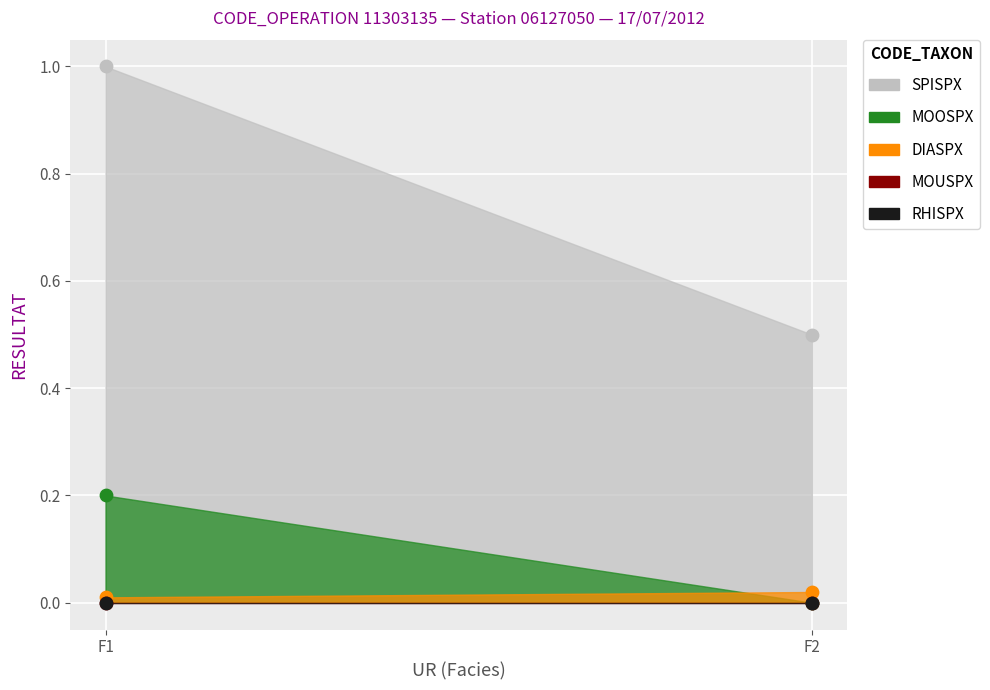

What is the total value across all series at F2?

0.5